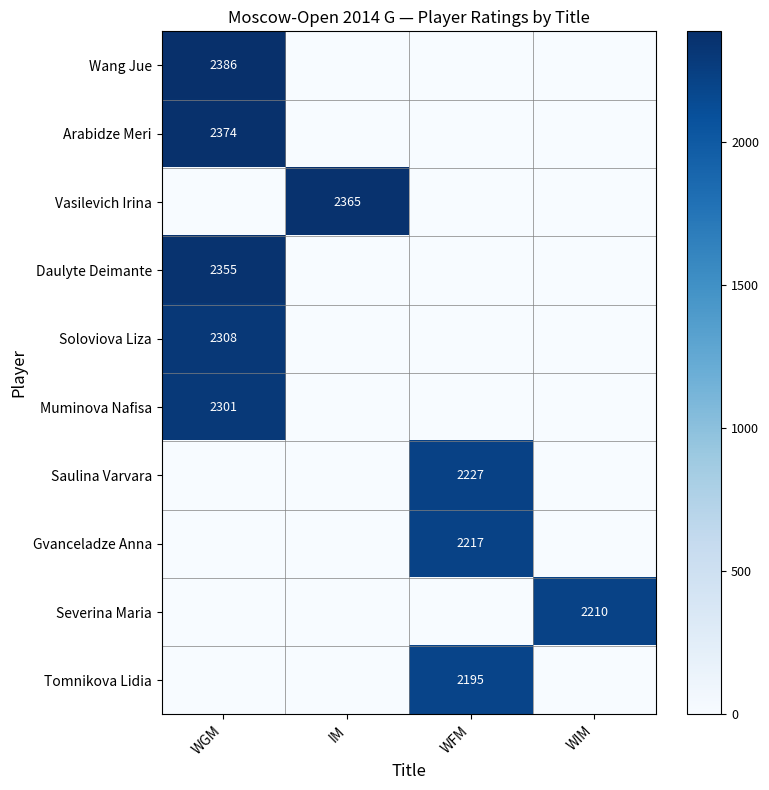

At which category does the chart reach its peak across all series?

WGM